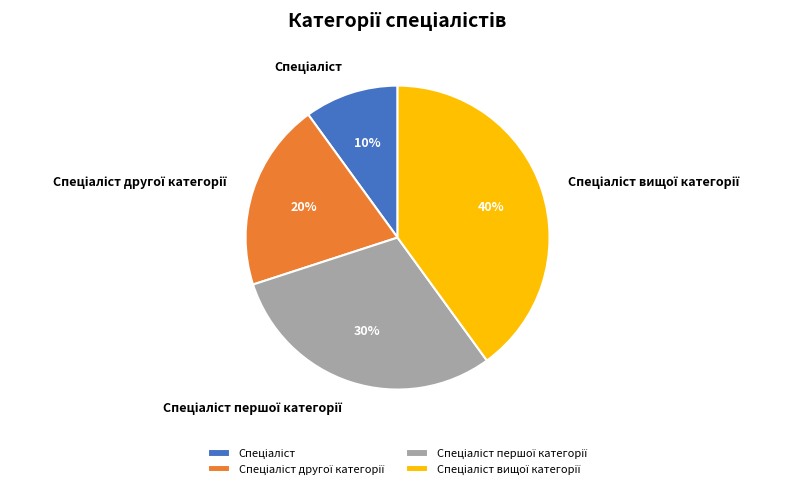

To the nearest percent, what is the difference between the largest and smallest slice percentages?

30%